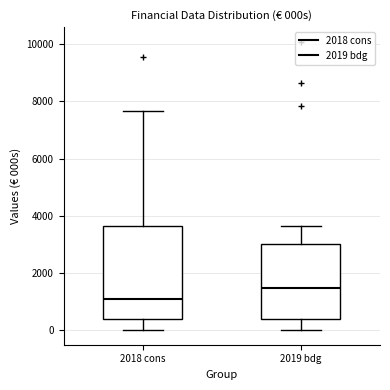

Where is the upper edge of the box for 2018 cons on the y-axis? The values are not printed on the chart, so give them approximately, as read against the axis.

3600